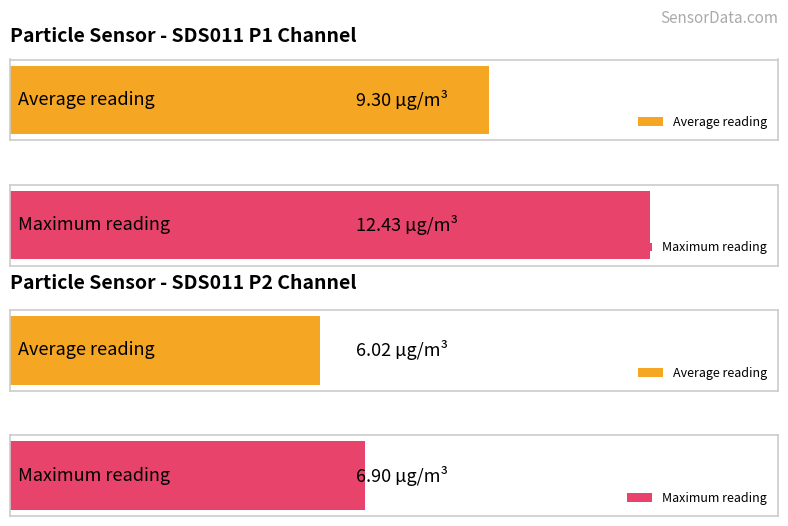

True or false: SDS_P1 has a value of 12.4 at 00:13.

True